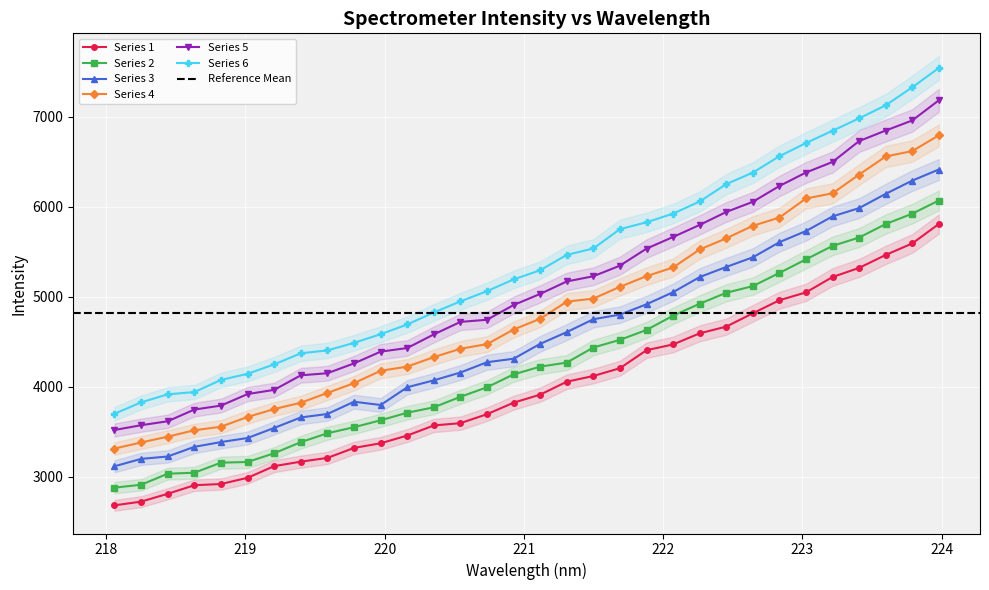

What is the maximum value for Series 5?

7181.5